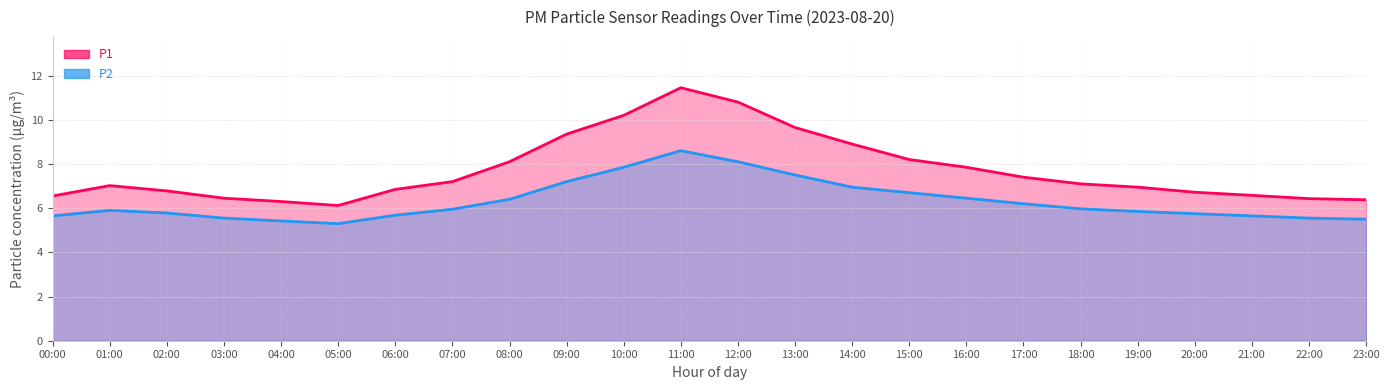

True or false: P1 has a value of 5.7 at 09:00.

False